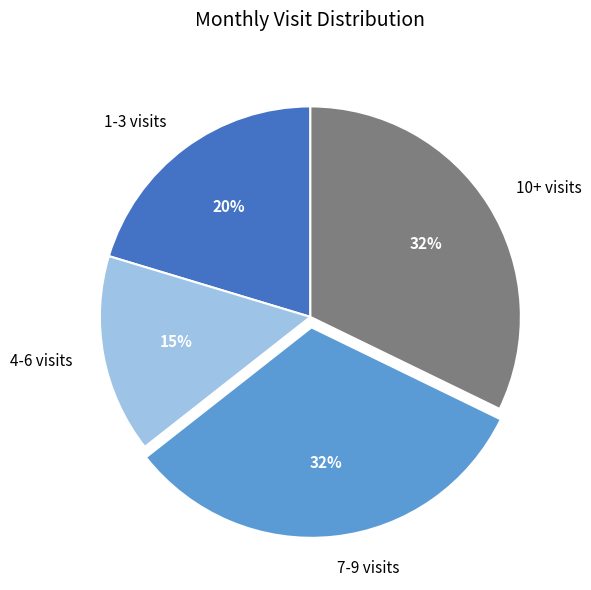

To the nearest percent, what is the average slice percentage?

25%